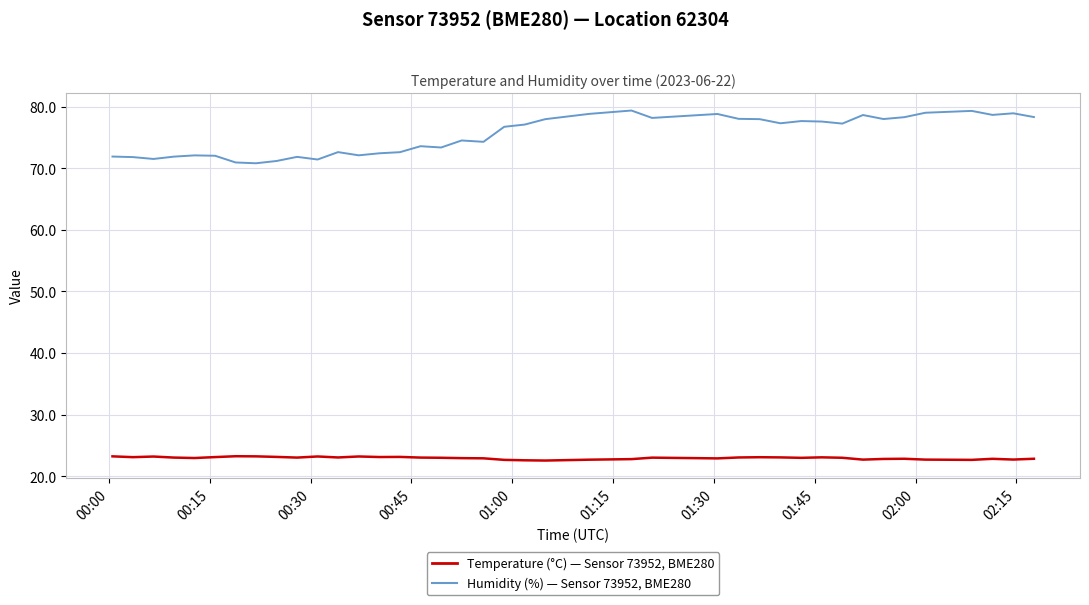

What is the minimum value shown in the chart?

22.6